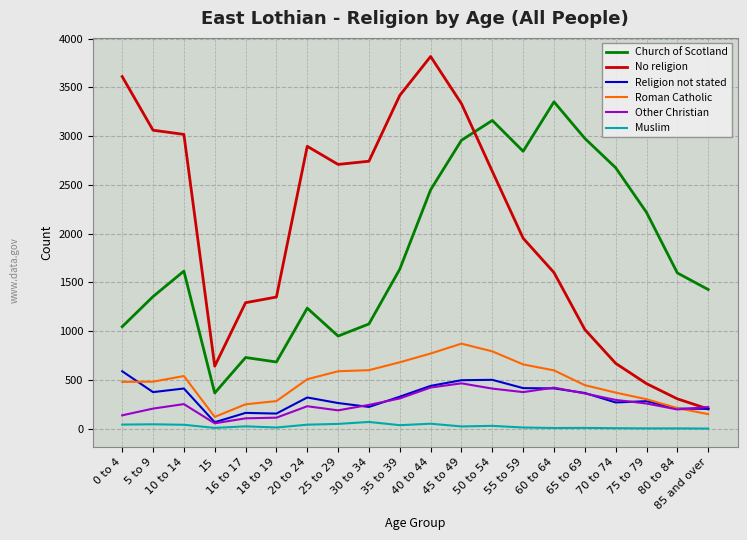

What is the total value across all series at 55 to 59?

6260